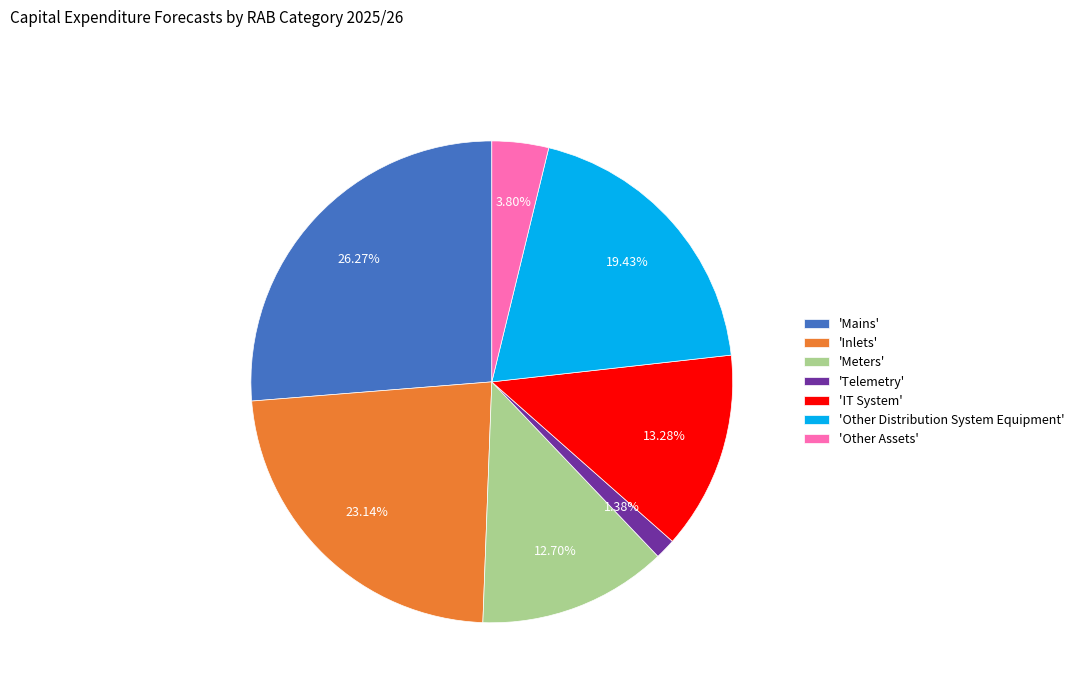

Is 'Other Distribution System Equipment' the majority of the pie?

No